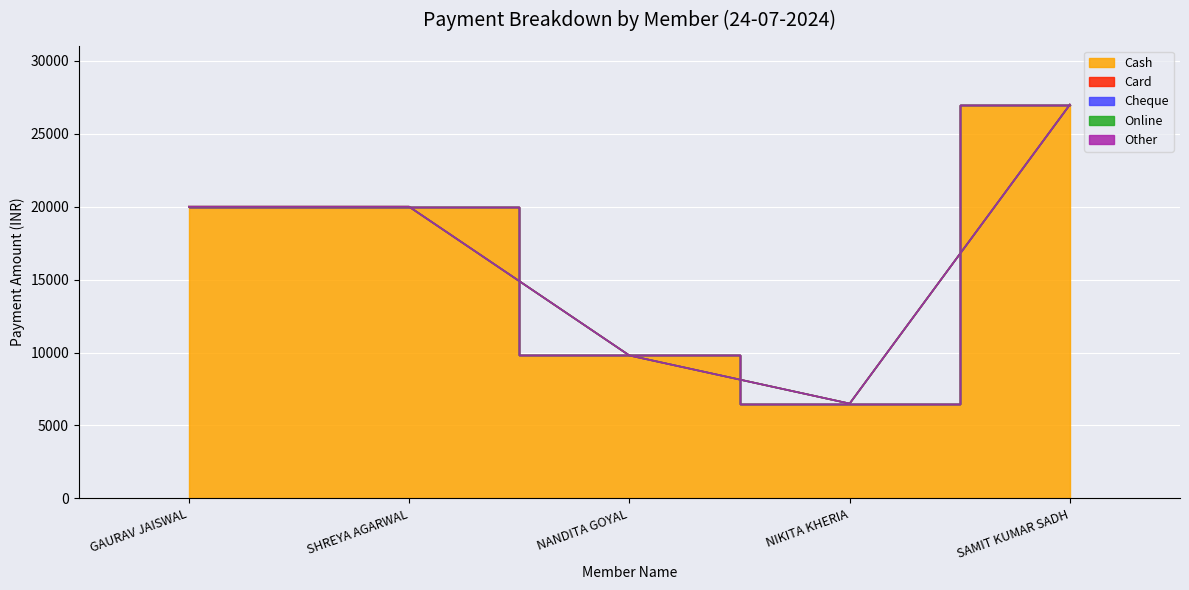

What is the label of the 3rd point from the left?

NANDITA GOYAL